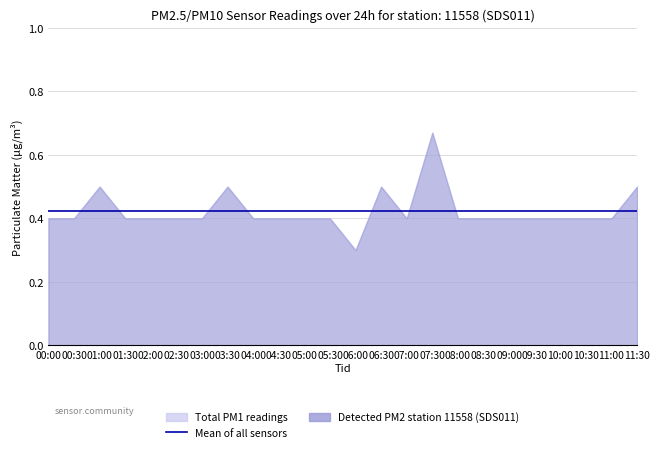

Which series changed the most between 00:00 and 05:00?

P1